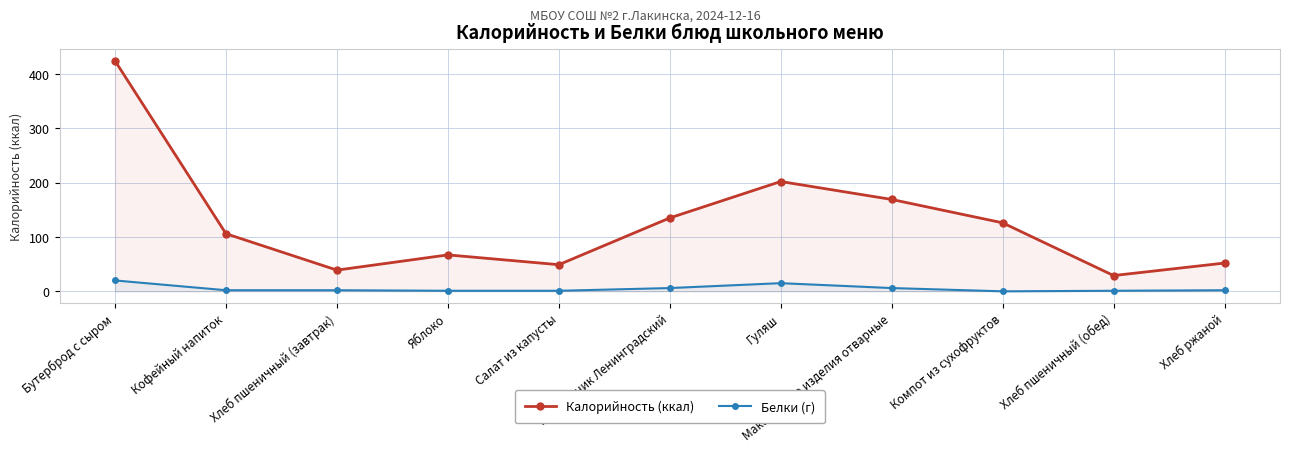

What is the lowest value of the Калорийность (ккал) series?

29